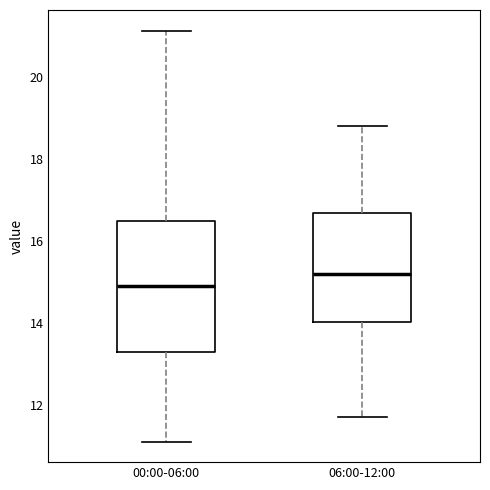

Comparing the boxes themselves (not the whiskers), which one is the tallest?

00:00-06:00